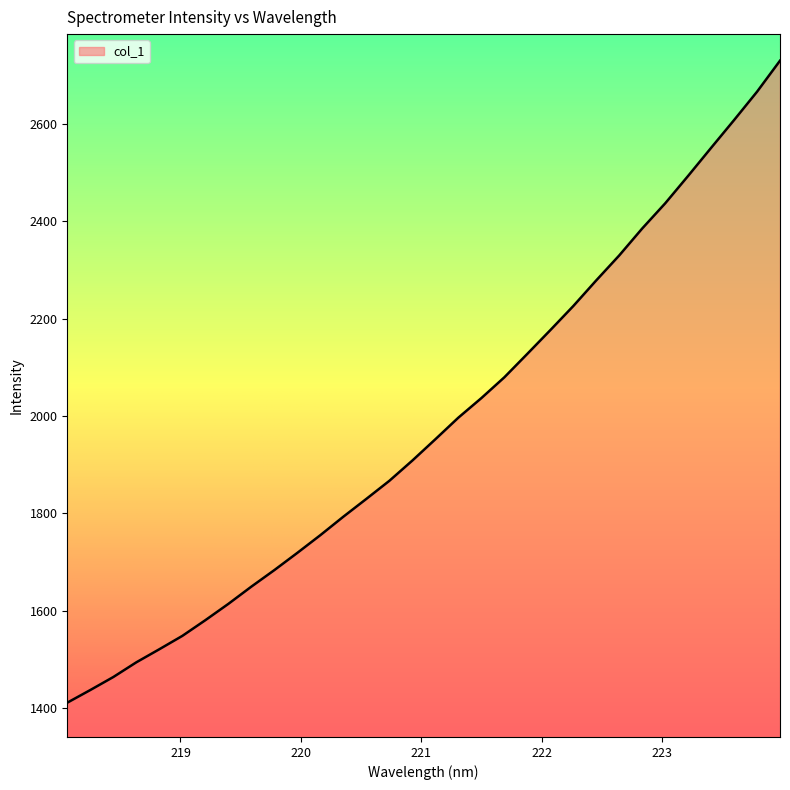

What is the difference between the maximum and minimum values?

1320.2